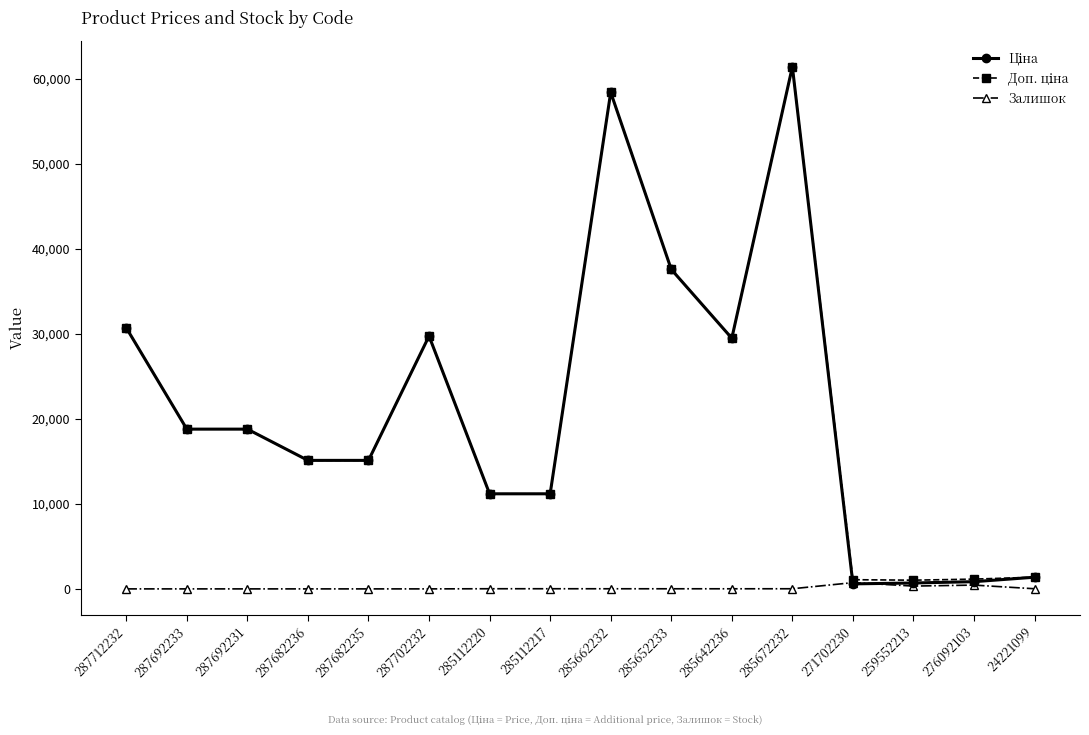

At which category is the sum across all series the highest?

285672232